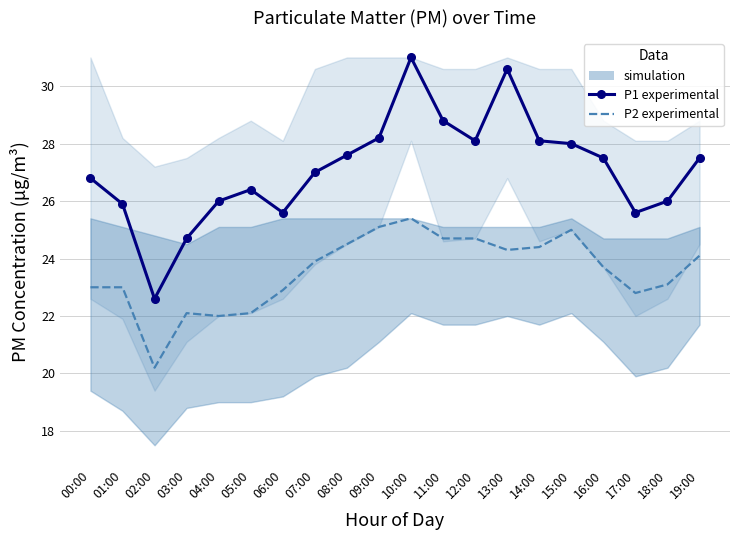

What is the difference between the P2 (experimental) values at 01:00 and 08:00?

1.5